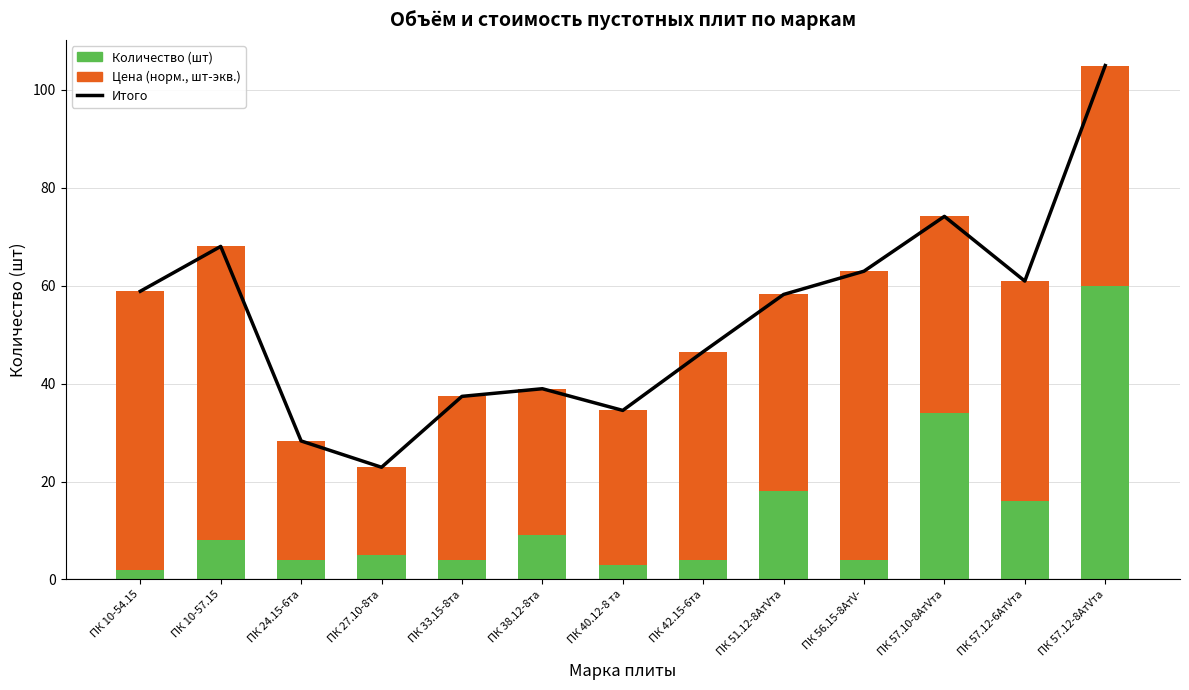

The value of Количество (шт) at ПК 42.15-6та is 4.0. True or false?

True